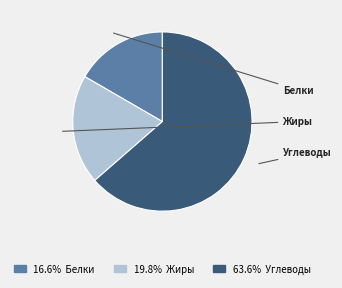

Is there a majority slice in this chart?

Yes